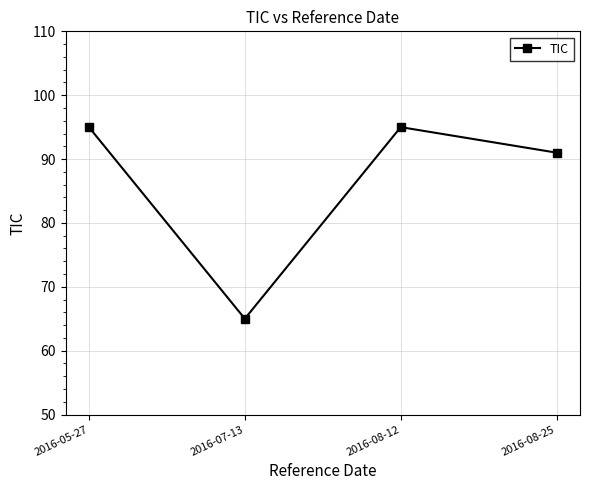

Where is the first local maximum?

2016-08-12